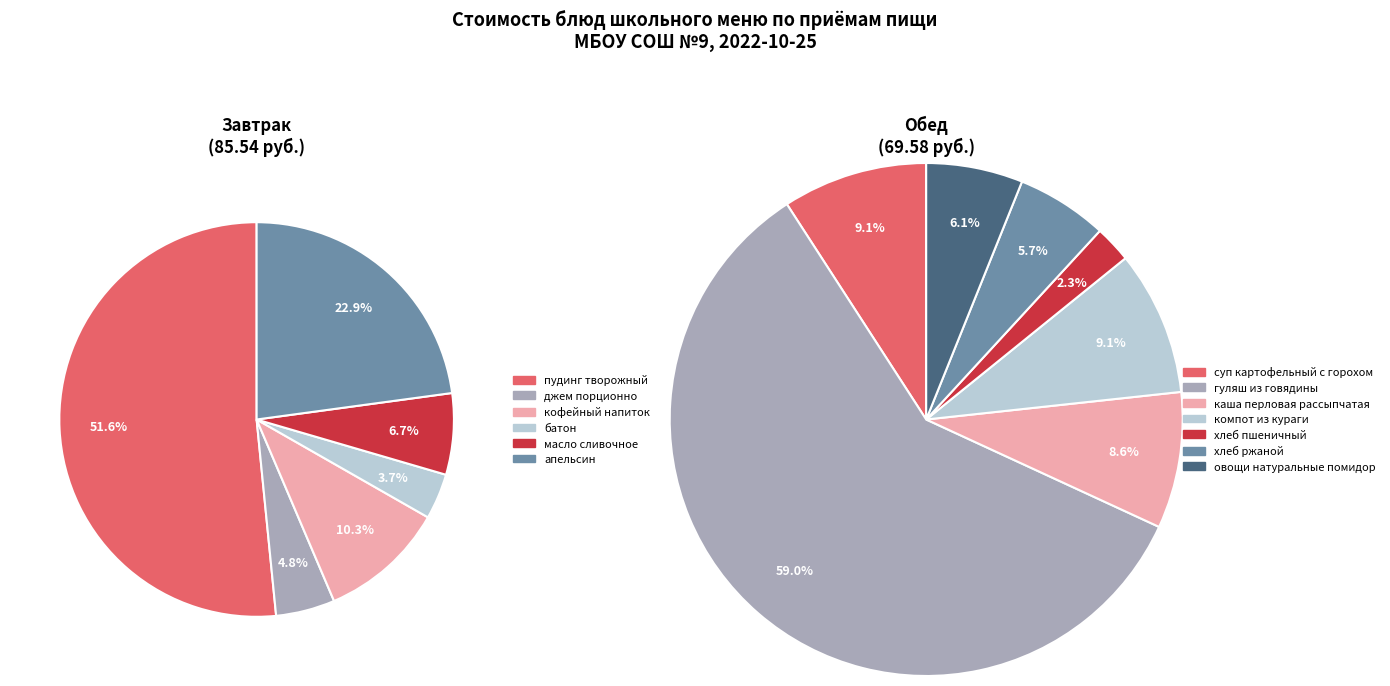

Which has a higher value, пудинг творожный or хлеб ржаной?

пудинг творожный